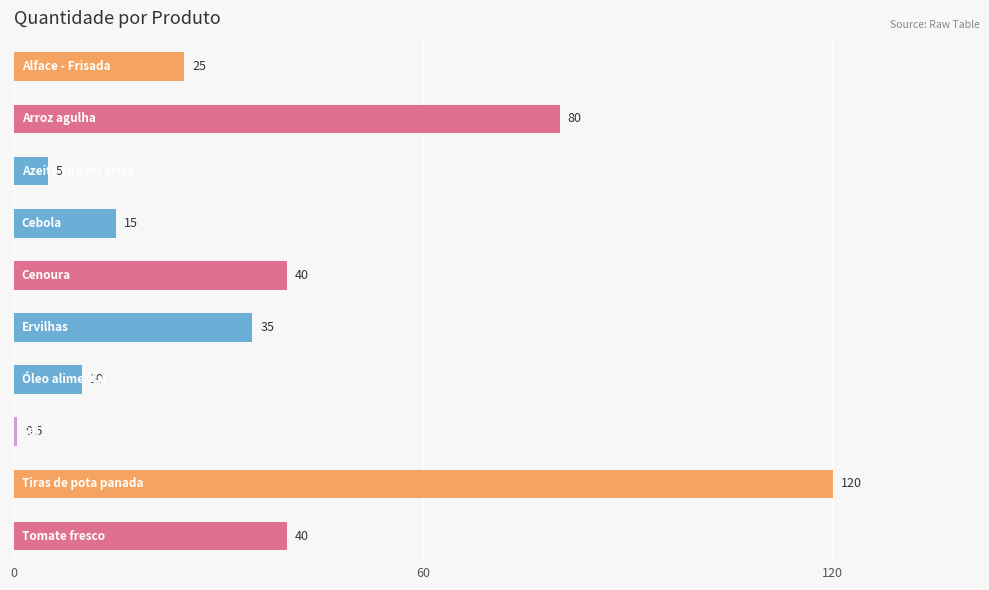

How many categories are shown in the chart?

10